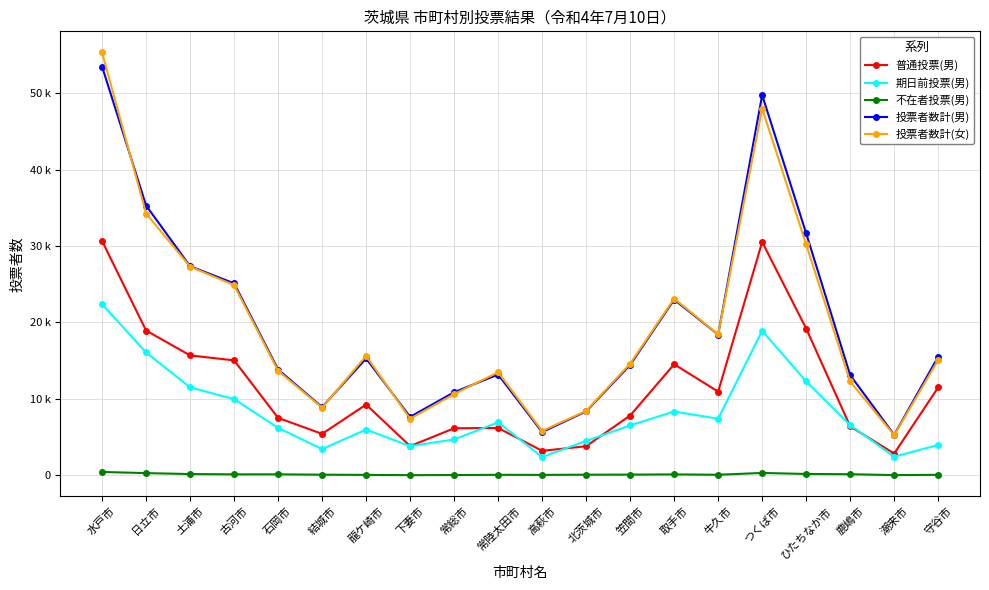

Reading left to right, what are all the values shown in this chart?

普通投票(男): 30656	18938	15682	15034	7507	5420	9250	3815	6149	6191	3198	3800	7819	14525	10940	30526	19196	6398	2844	11499
期日前投票(男): 22380	16071	11510	9959	6209	3430	5982	3812	4687	6929	2399	4483	6532	8340	7401	18914	12281	6565	2431	3963
不在者投票(男): 435	281	161	118	122	78	51	15	32	61	50	77	85	114	69	304	172	139	23	60
投票者数計(男): 53471	35290	27353	25111	13838	8928	15283	7642	10868	13181	5647	8360	14436	22979	18410	49744	31649	13102	5298	15522
投票者数計(女): 55317	34247	27298	24876	13670	8846	15624	7395	10618	13489	5796	8431	14602	23118	18437	47984	30195	12272	5247	15093